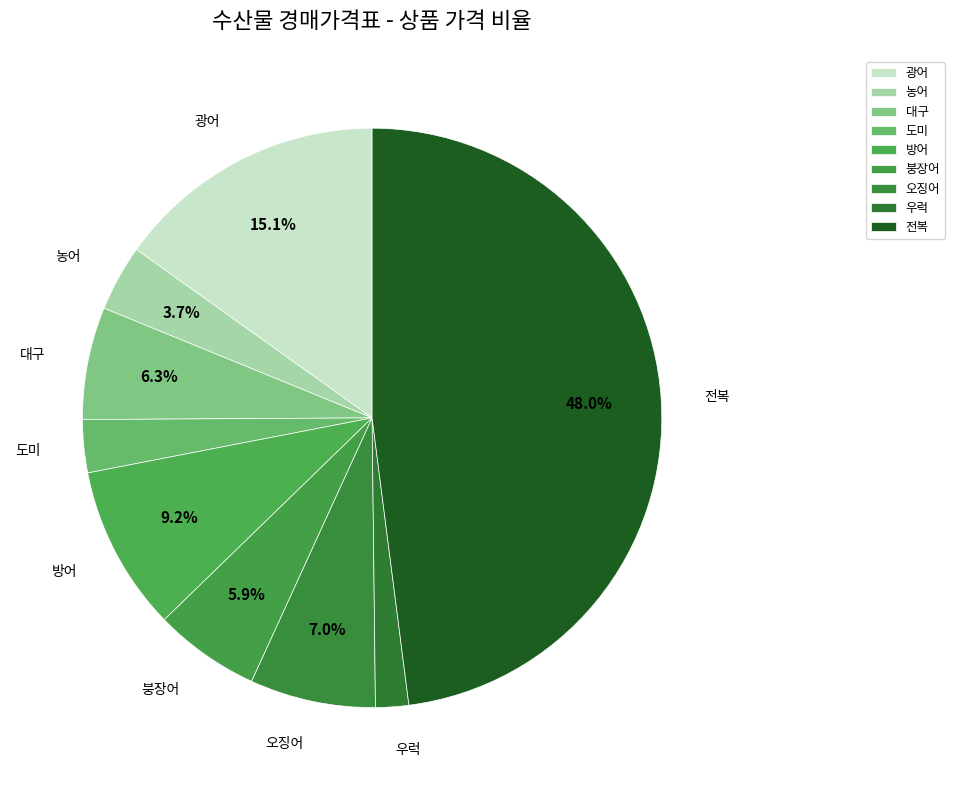

Which category has the biggest portion of the pie?

전복